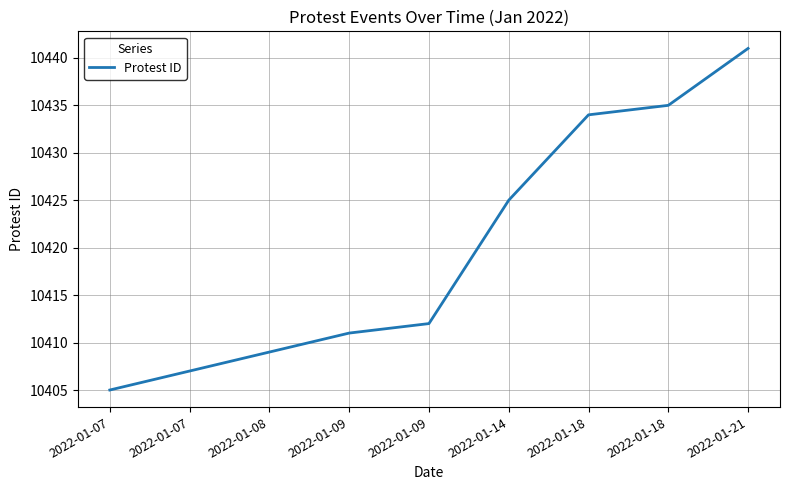

Is it true that the value at 2022-01-18 is 10435?

True